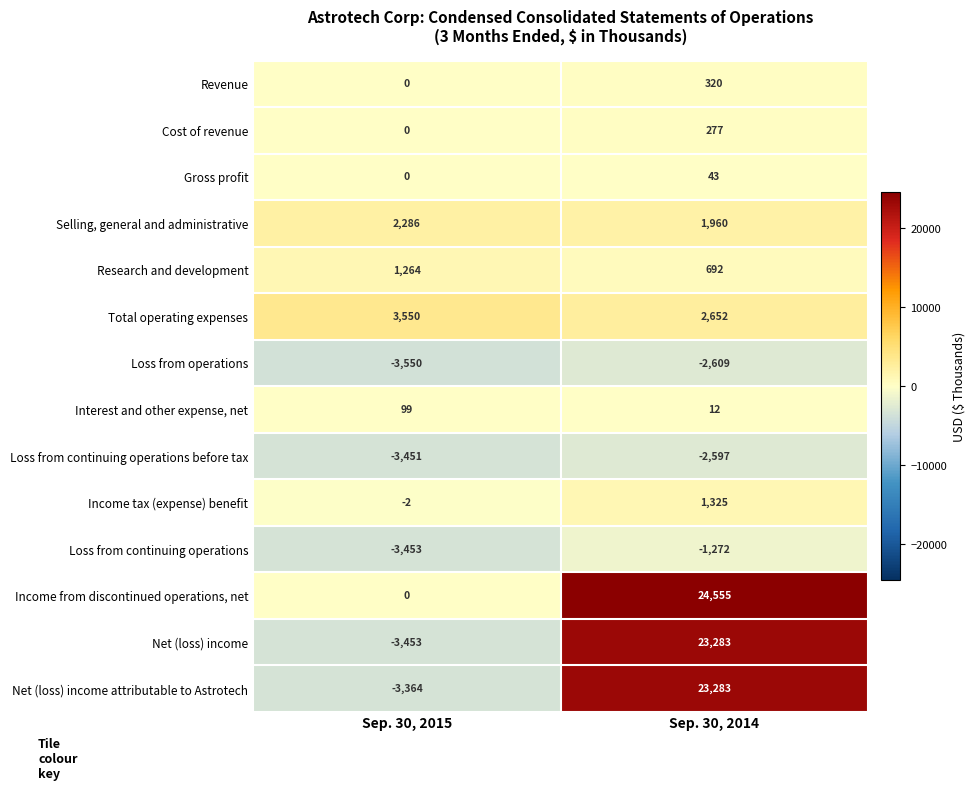

Reading left to right, extract all data points from this chart.

Revenue: 0	320
Cost of revenue: 0	277
Gross profit: 0	43
Selling, general and administrative: 2286	1960
Research and development: 1264	692
Total operating expenses: 3550	2652
Loss from operations: -3550	-2609
Interest and other expense, net: 99	12
Loss from continuing operations before tax: -3451	-2597
Income tax (expense) benefit: -2	1325
Loss from continuing operations: -3453	-1272
Income from discontinued operations, net: 0	24555
Net (loss) income: -3453	23283
Net (loss) income attributable to Astrotech: -3364	23283